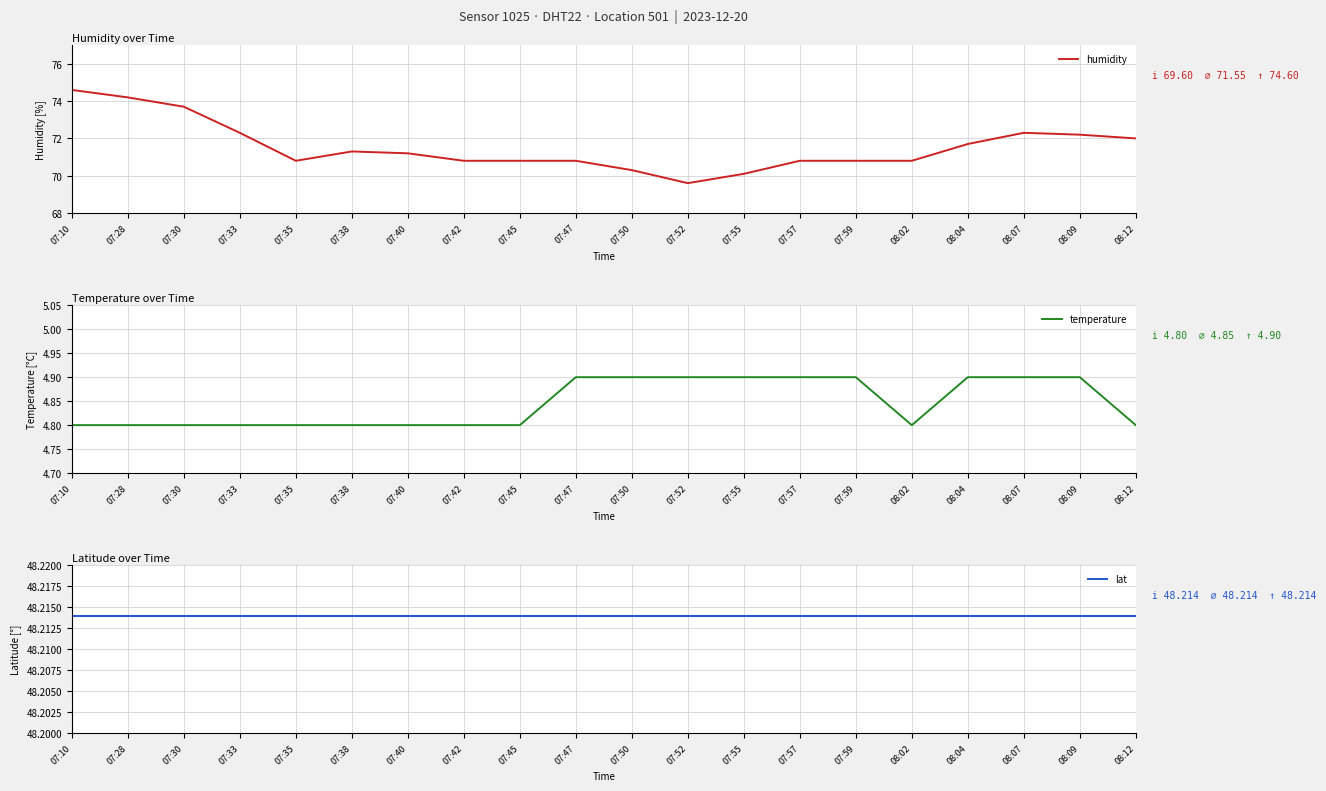

The humidity series shows 70.8 at 08:02. True or false?

True